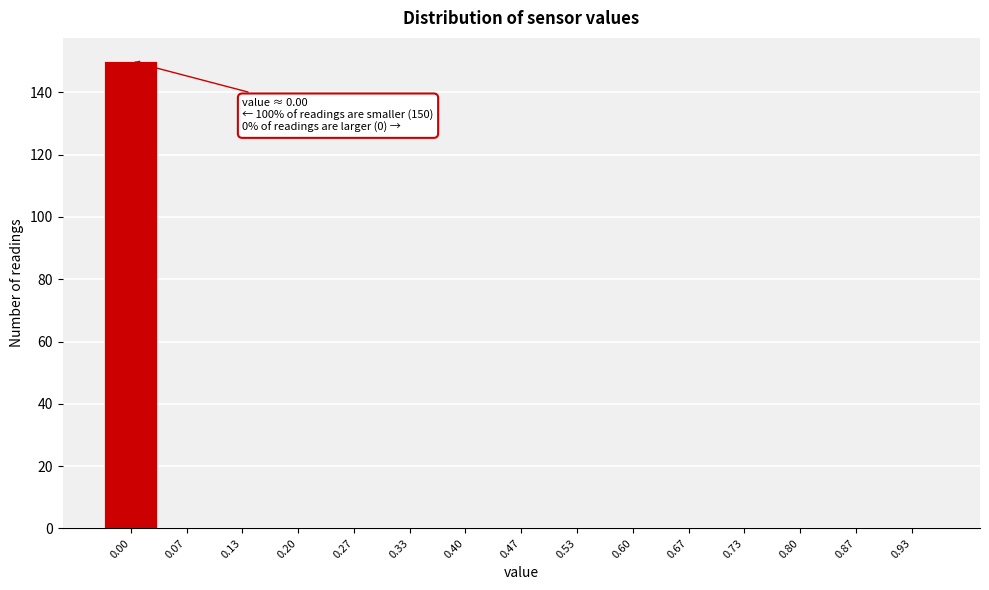

Reading left to right, extract all data points from this chart.

0.00=150	0.07=0	0.13=0	0.20=0	0.27=0	0.33=0	0.40=0	0.47=0	0.53=0	0.60=0	0.67=0	0.73=0	0.80=0	0.87=0	0.93=0